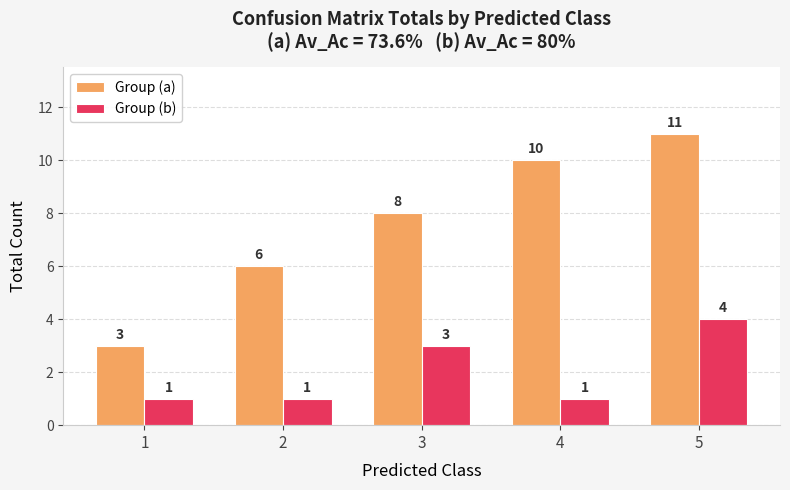

Between 1 and 2, which series saw the biggest shift?

Group (a)